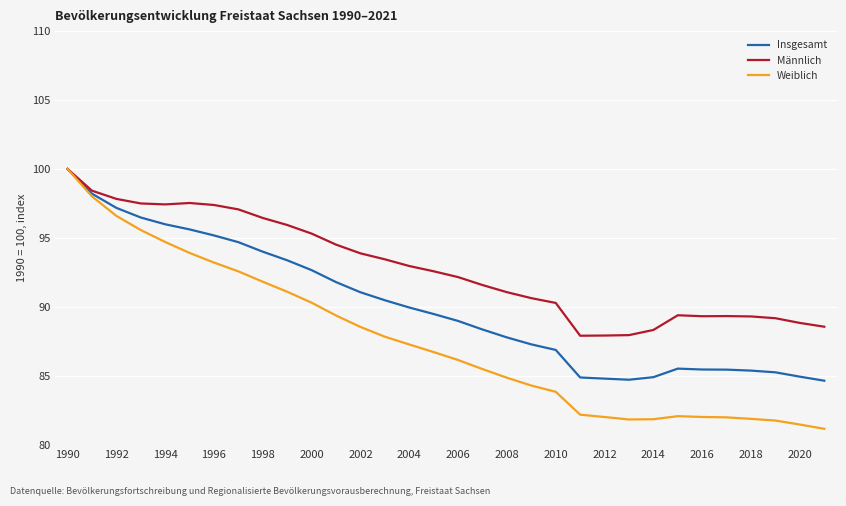

What is the average value of the Weiblich series?

87.6